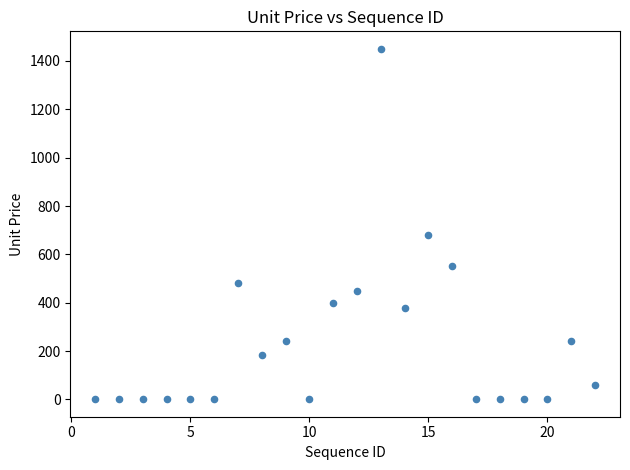

What Y value in the scatter plot is closest to 725?

680